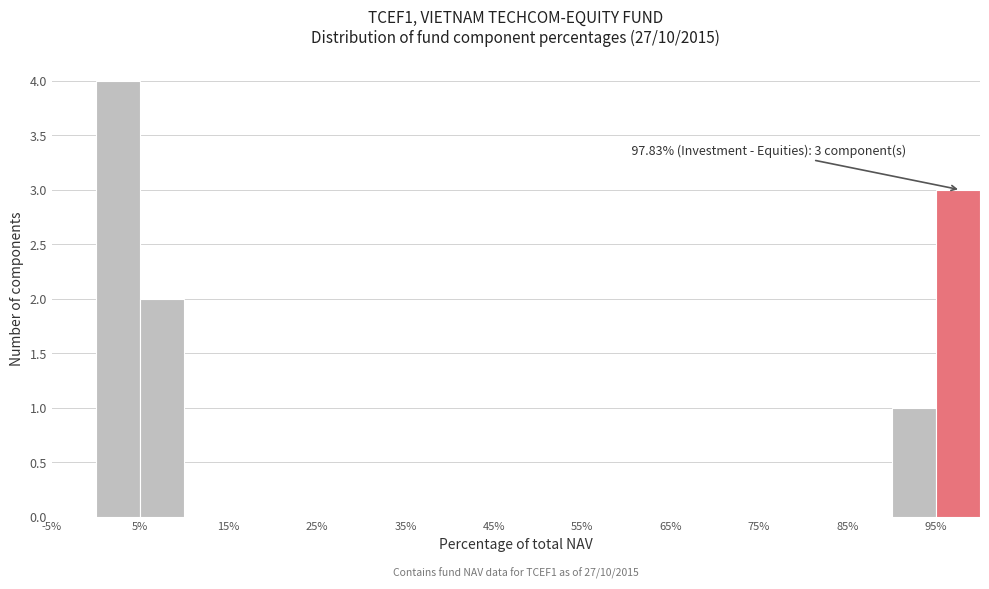

Over which range of the x-axis is the bar tallest?

0 to 5